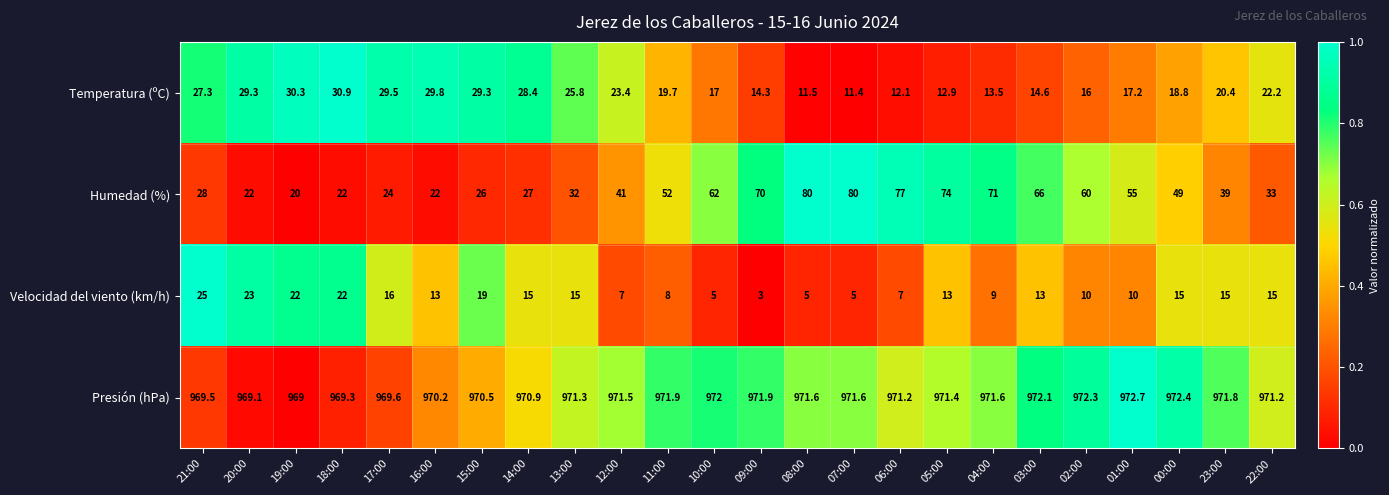

What is the difference between the second highest and second lowest values in the Presión (hPa) series?

3.3